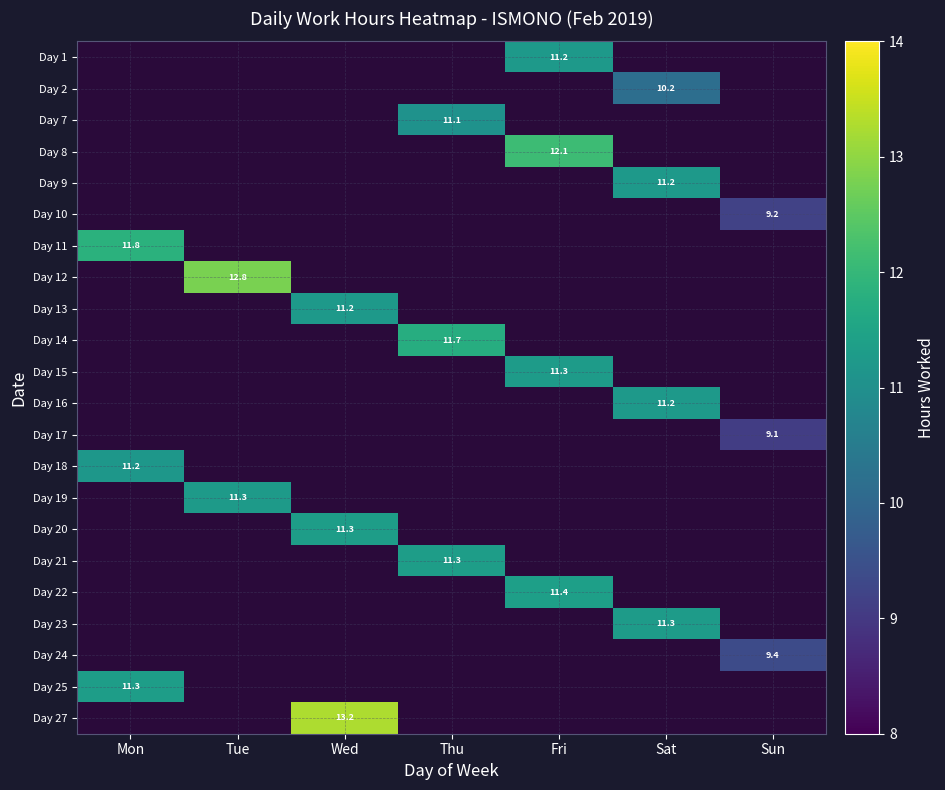

Is the value of Day 7 at Sun greater than the value of Day 20 at Mon?

No